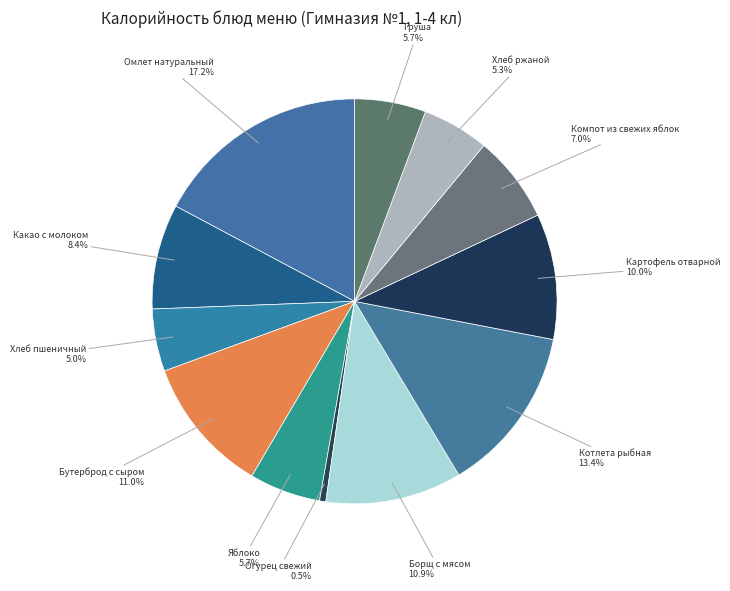

What is the ratio of the value at Яблоко to the value at Хлеб пшеничный?

1.1